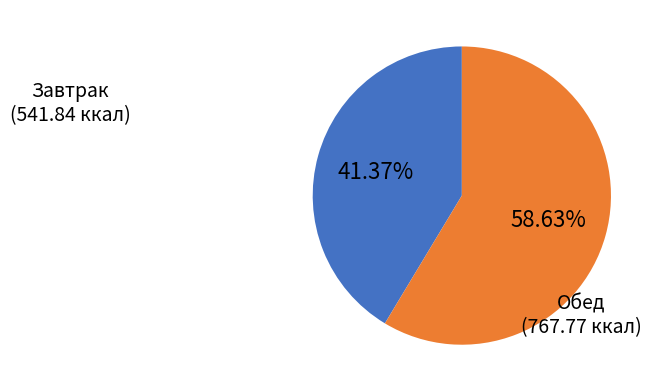

Do Обед and Завтрак together represent more than half of the pie?

Yes